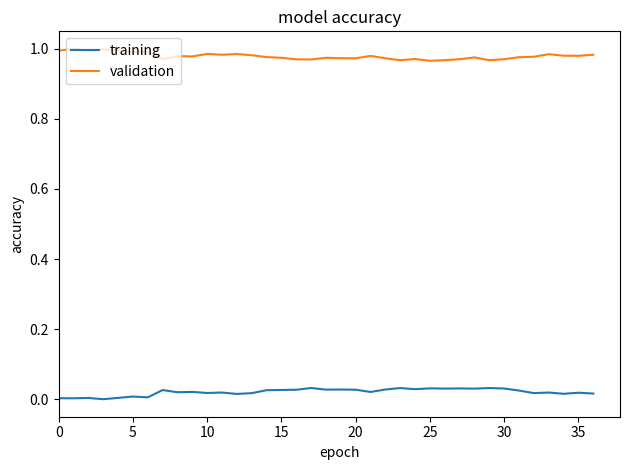

Which series has the largest total across all categories?

validation